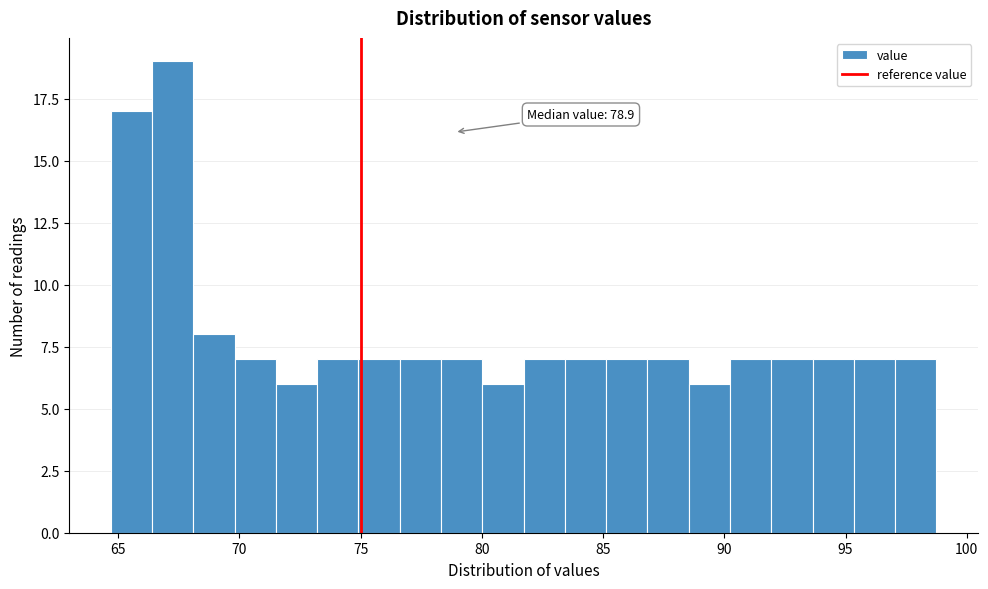

Around what value on the x-axis is the tallest bar? Give the approximate position of its centre, as read against the axis.

67.0